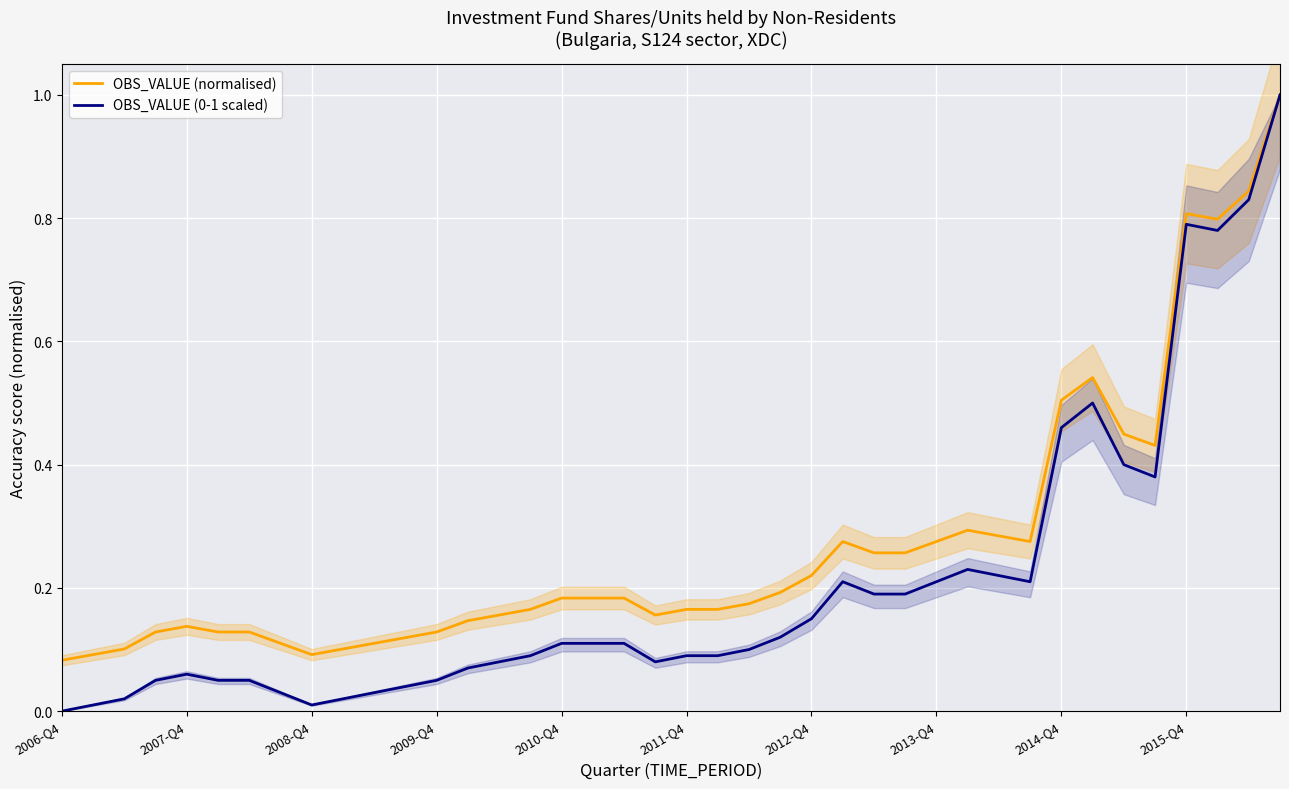

True or false: OBS_VALUE (normalised) and OBS_VALUE (0-1 scaled) cross at least once.

False